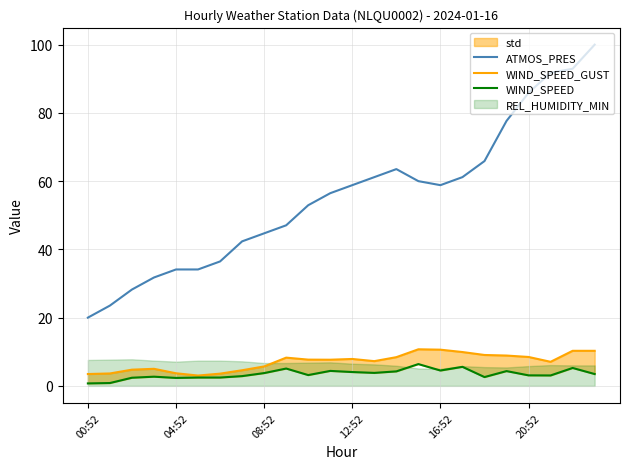

What is the maximum value for ATMOS_PRES?

100.0